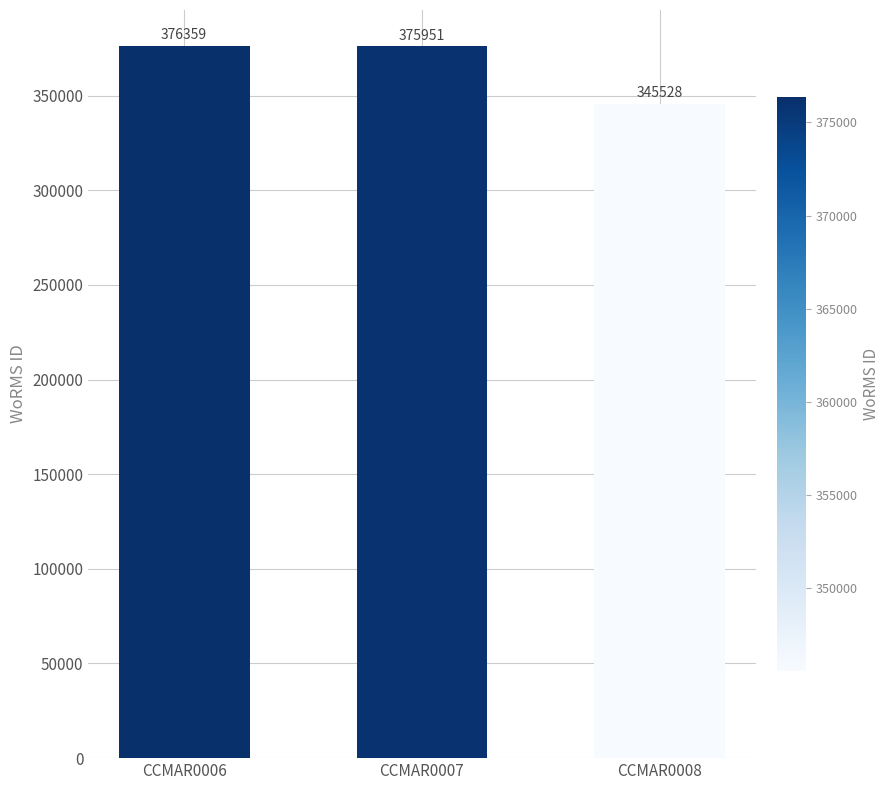

Are the bars grouped side by side (vs. stacked)?

No